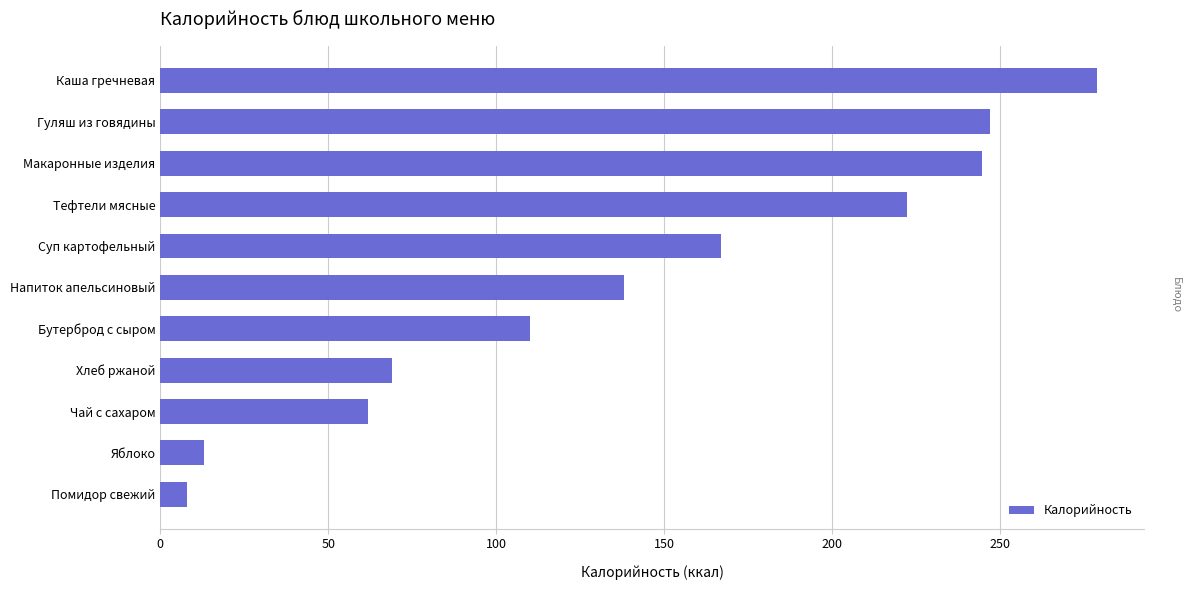

What is the difference between the second highest and second lowest values?

234.2